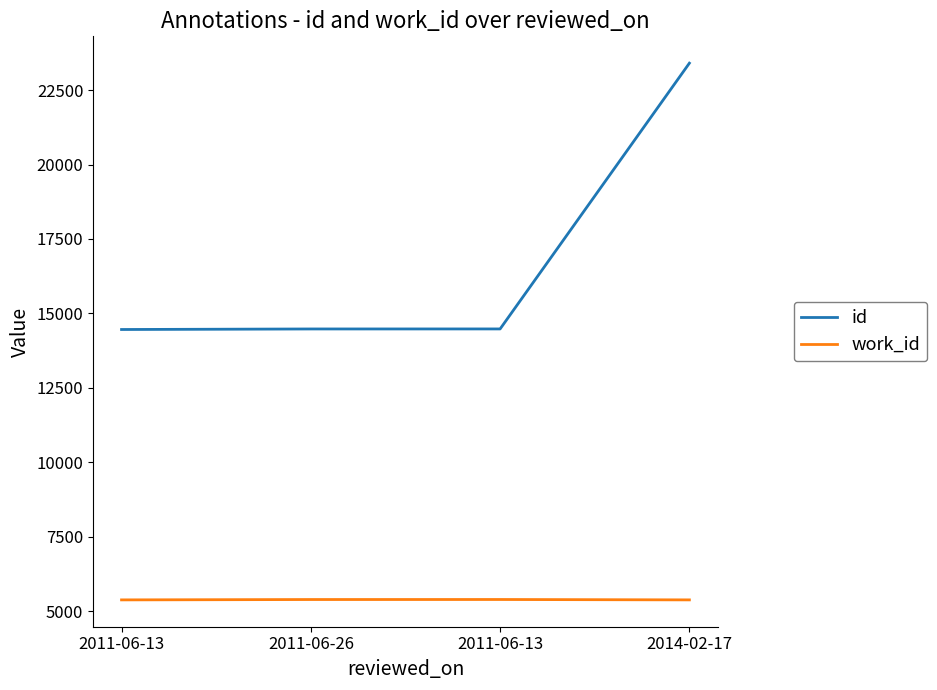

Rank the series by their maximum value, from lowest to highest.

work_id, id